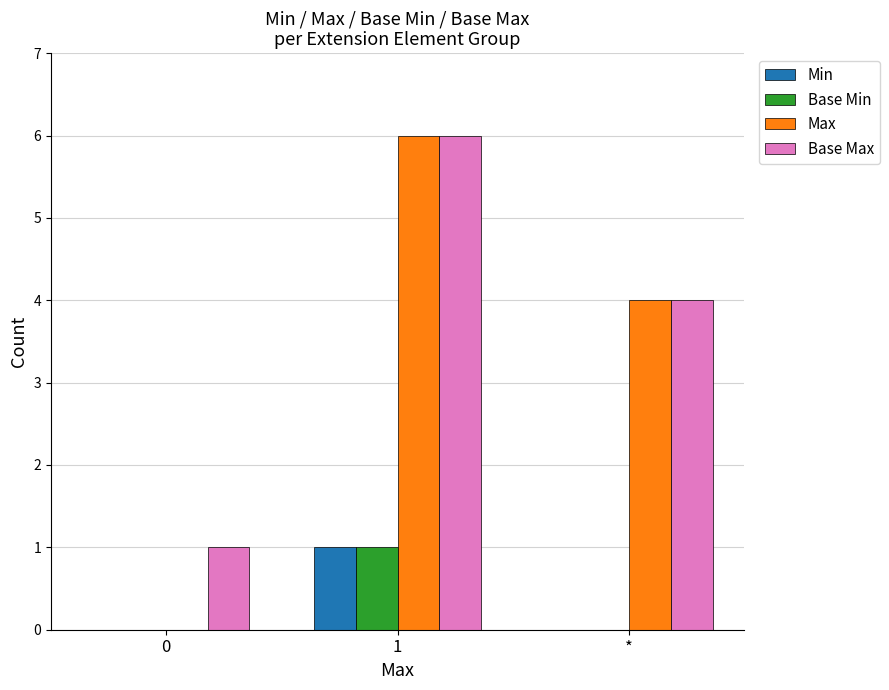

Which series has the widest spread of values?

Max